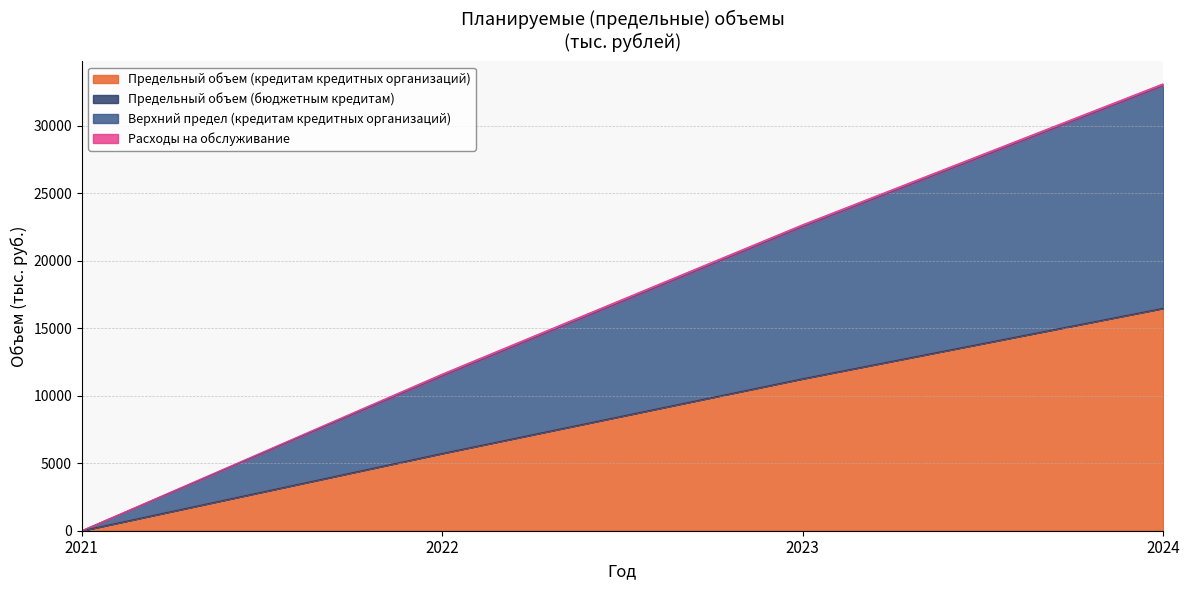

How many data points in Верхний предел (кредитам кредитных организаций) are less than 11265?

2